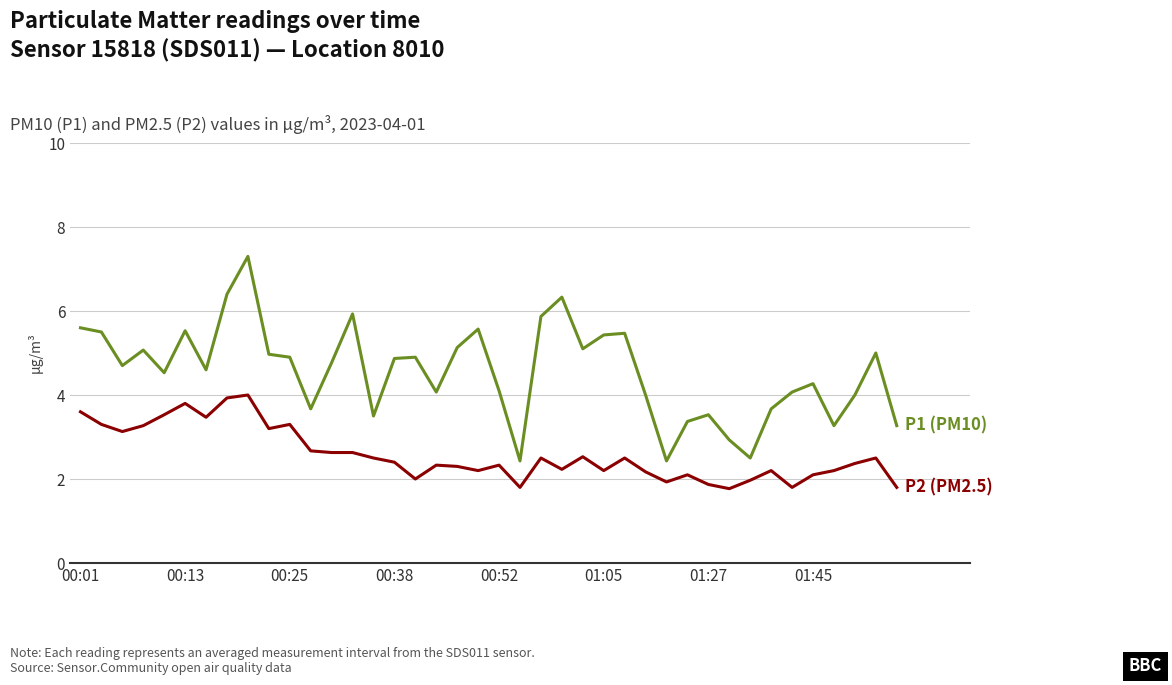

What is the maximum value shown in the chart?

7.3